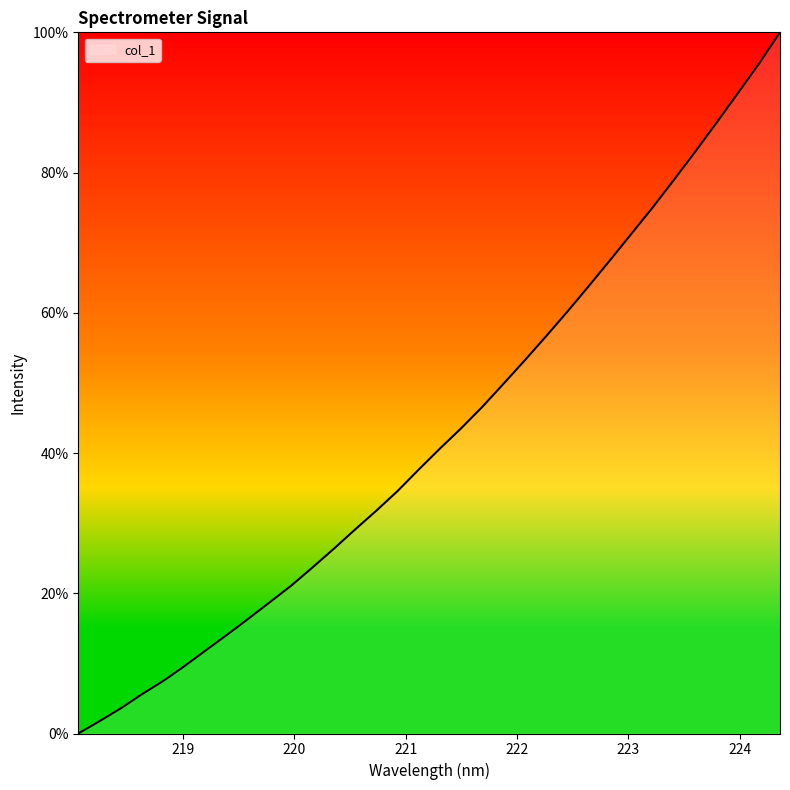

What is the maximum value shown in the chart?

100.0